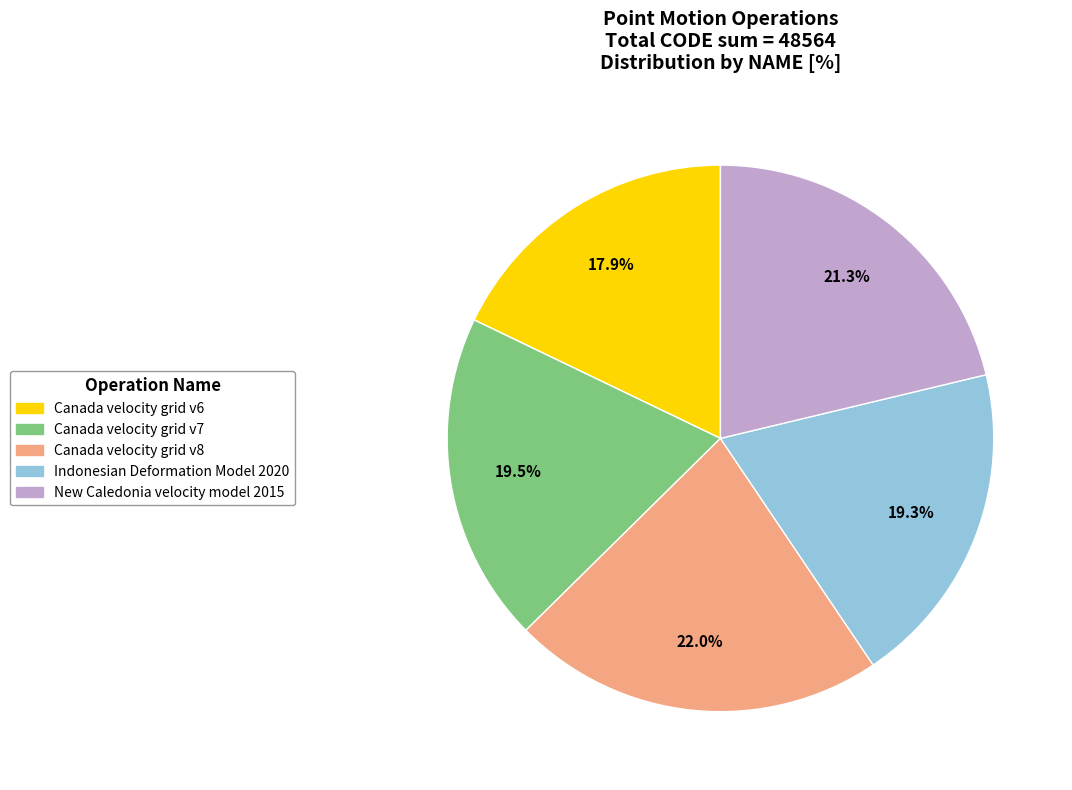

The Indonesian Deformation Model 2020 slice represents 6% of the pie. True or false?

False